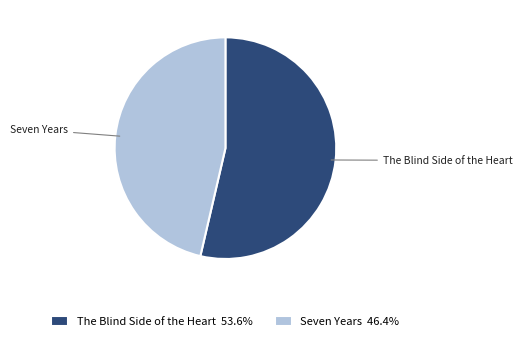

Combined, do Seven Years and The Blind Side of the Heart account for over 50%?

Yes